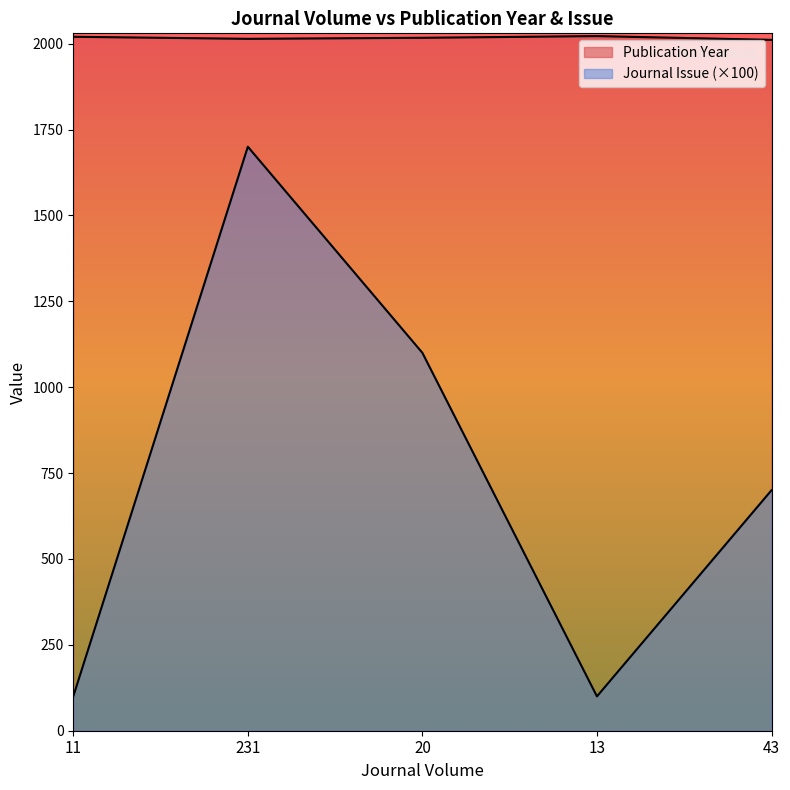

True or false: Publication Year and Journal Issue intersect in this chart.

False